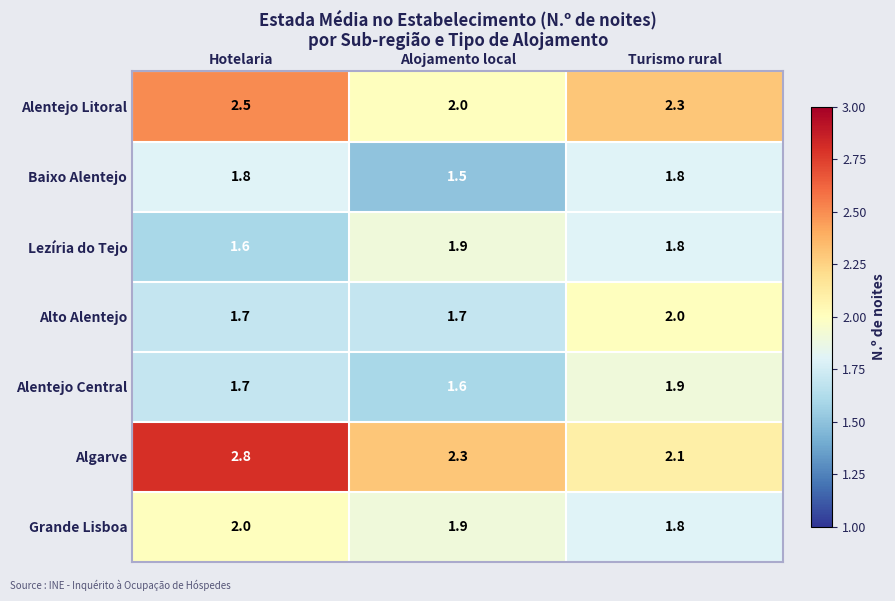

What is the difference between the highest and lowest values at Alojamento local?

0.8